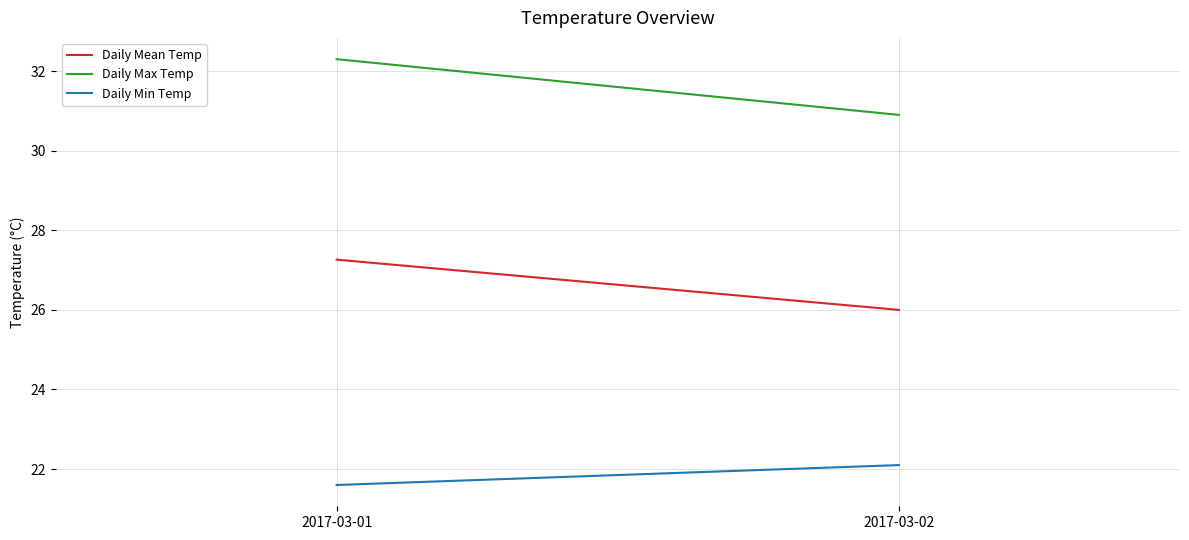

How many lines are shown in the chart?

3